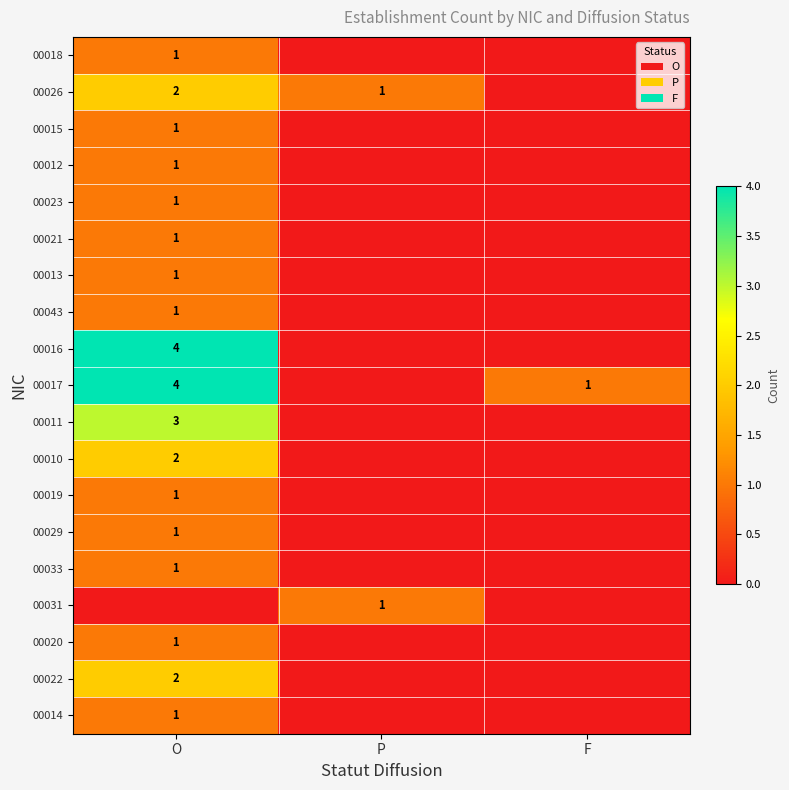

Which has a higher value, F or P?

F